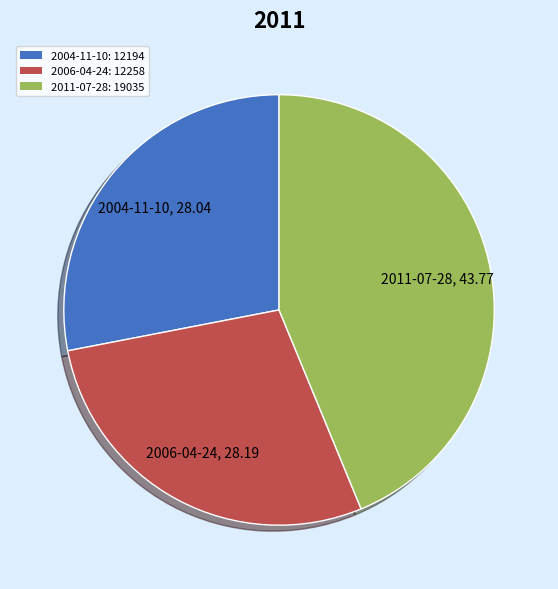

What is the ratio of the value at 2006-04-24 to the value at 2004-11-10?

1.0